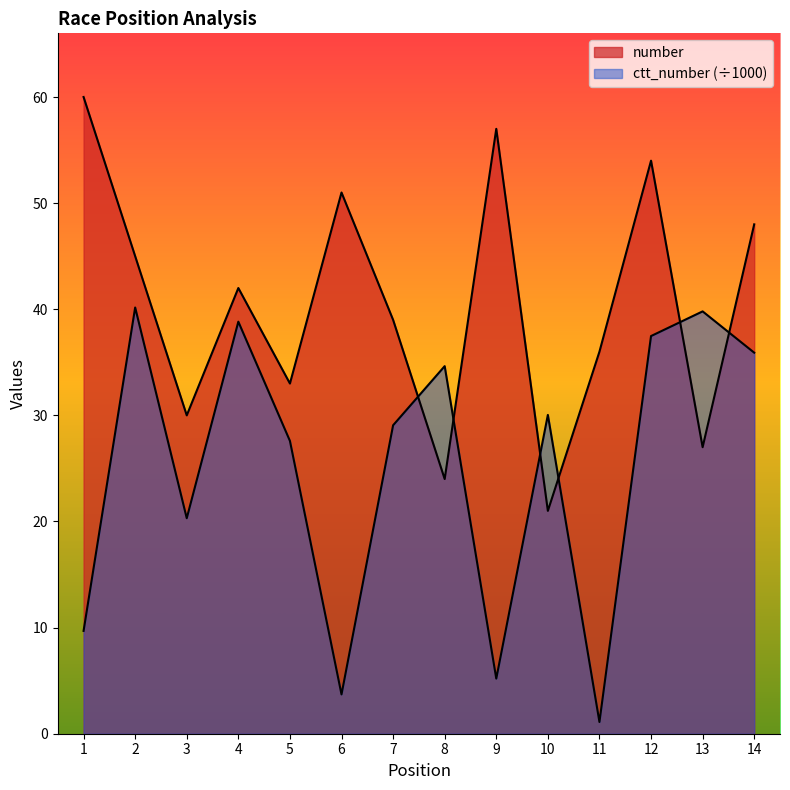

True or false: ctt_number and number cross at least once.

True